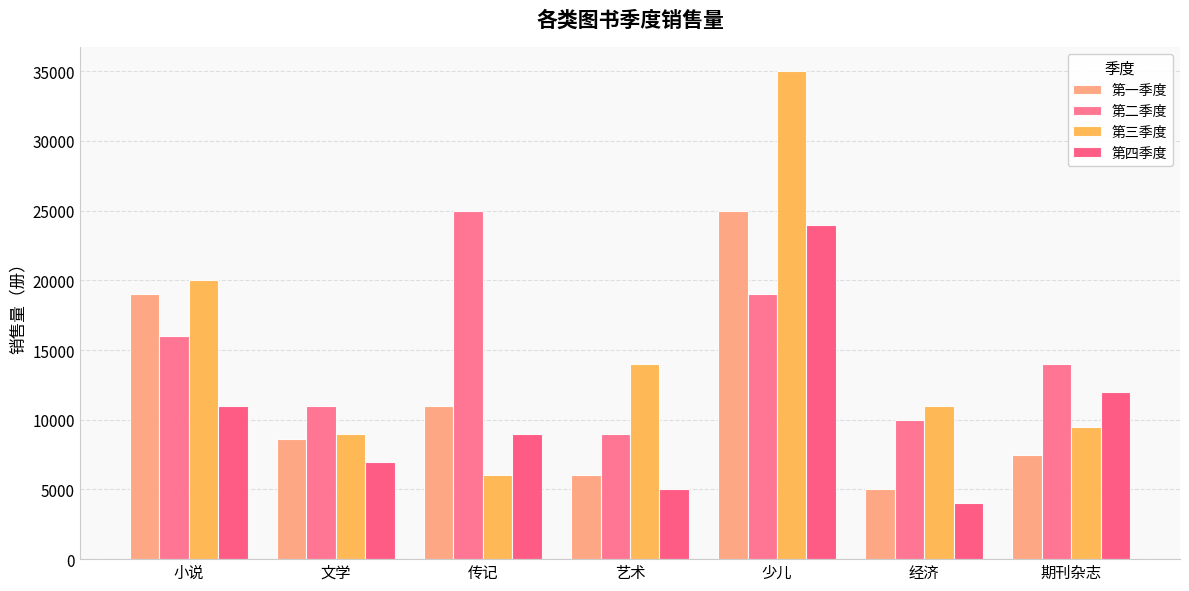

List the series in order of their peak value, highest first.

第三季度, 第一季度, 第二季度, 第四季度